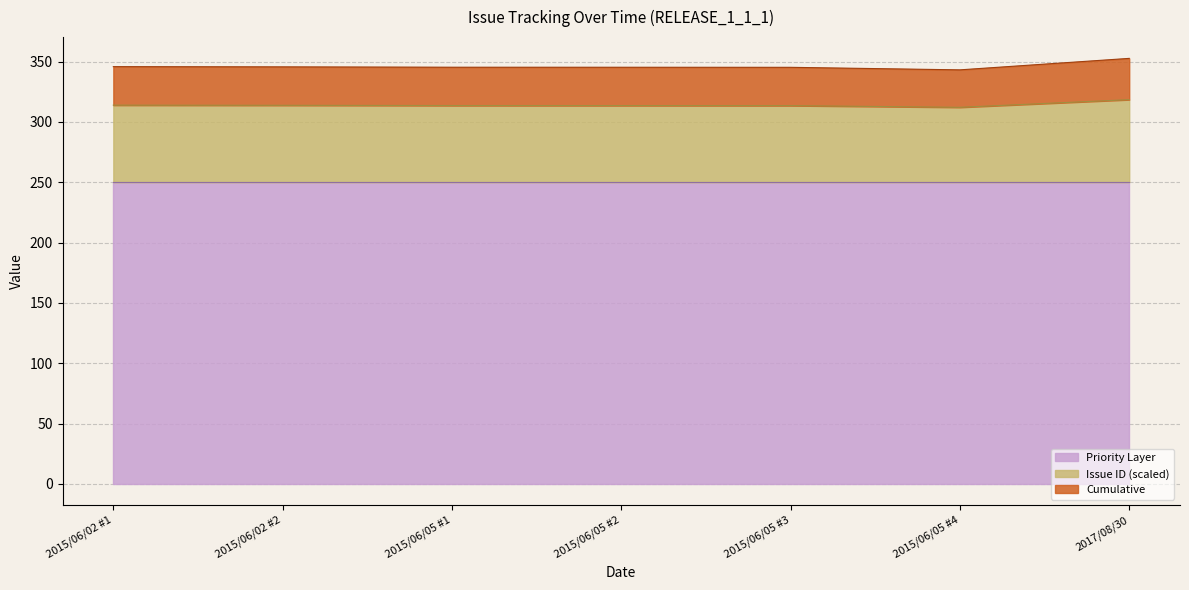

The chart shows a value of 313.5 at 2015/06/05 #3. True or false?

True